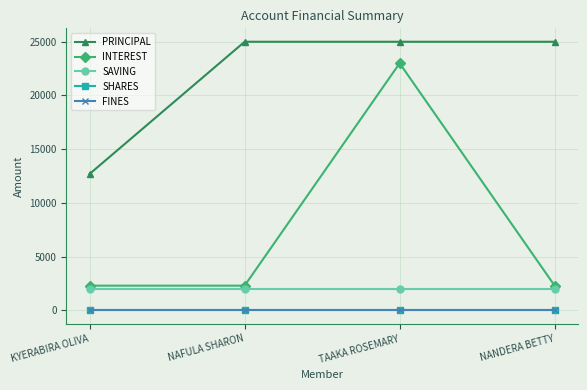

How many lines are shown in the chart?

5